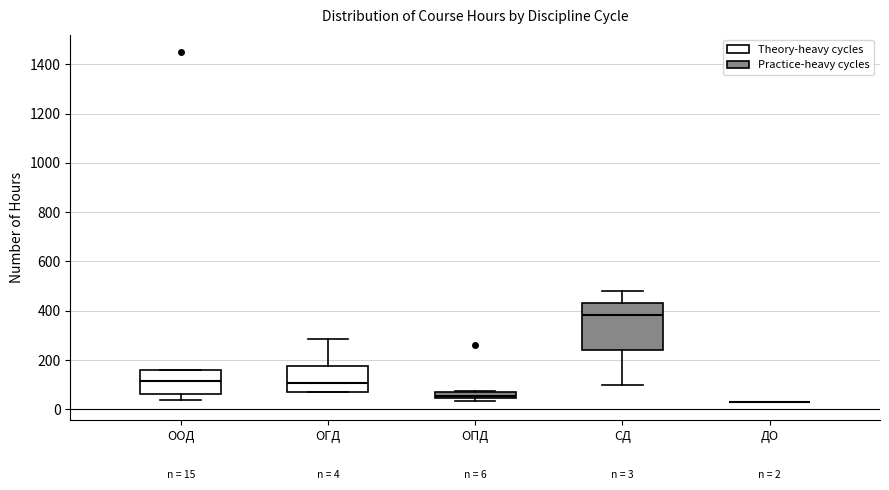

Which box is the tallest, from its lower edge to its upper edge?

СД